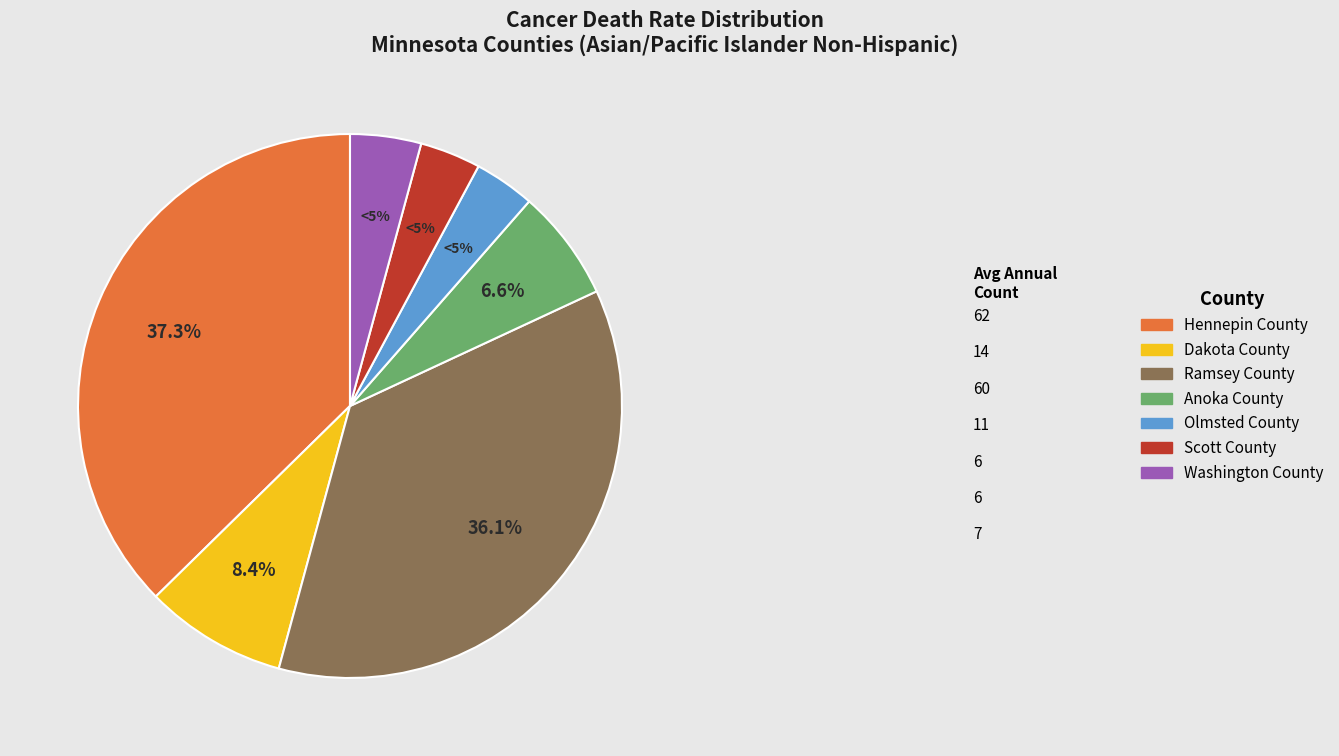

To the nearest percent, what portion does Ramsey County represent?

36%